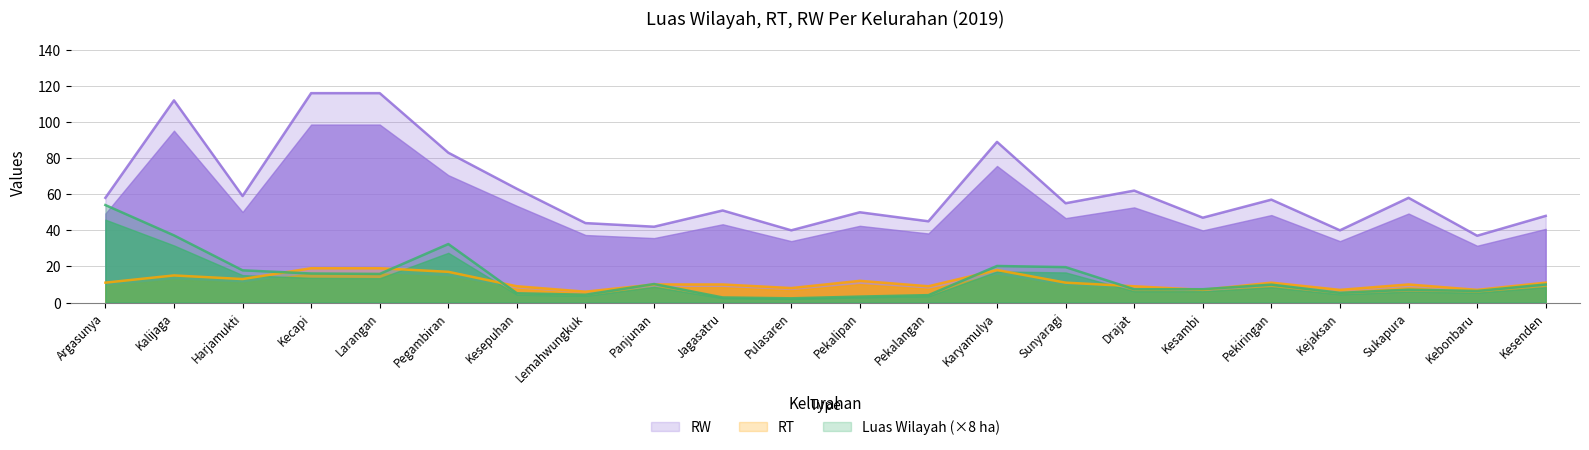

What is the label of the 10th point from the left?

Jagasatru